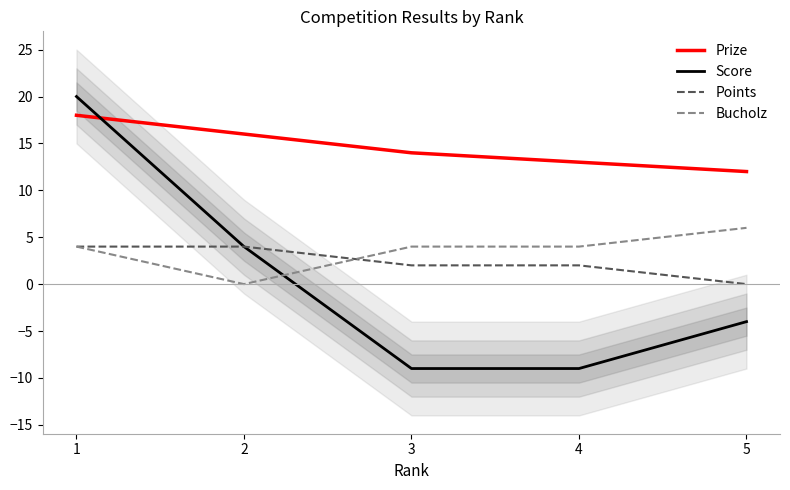

Is the value of Prize at 1 greater than the value of Score at 4?

Yes